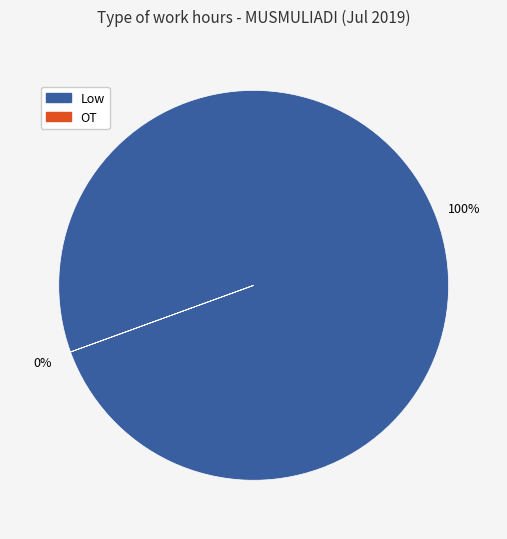

Is it true that 9 is 15% of the pie?

False